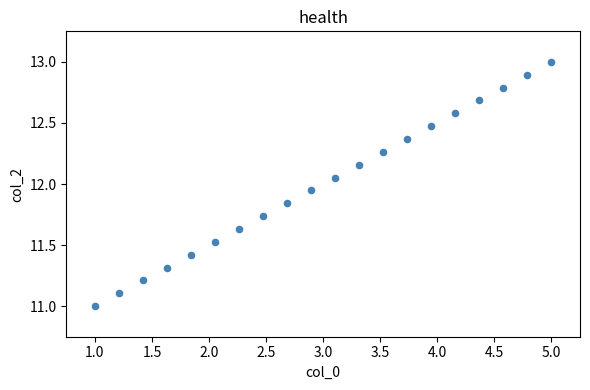

What is the range of Y values (max minus min)?

2.0